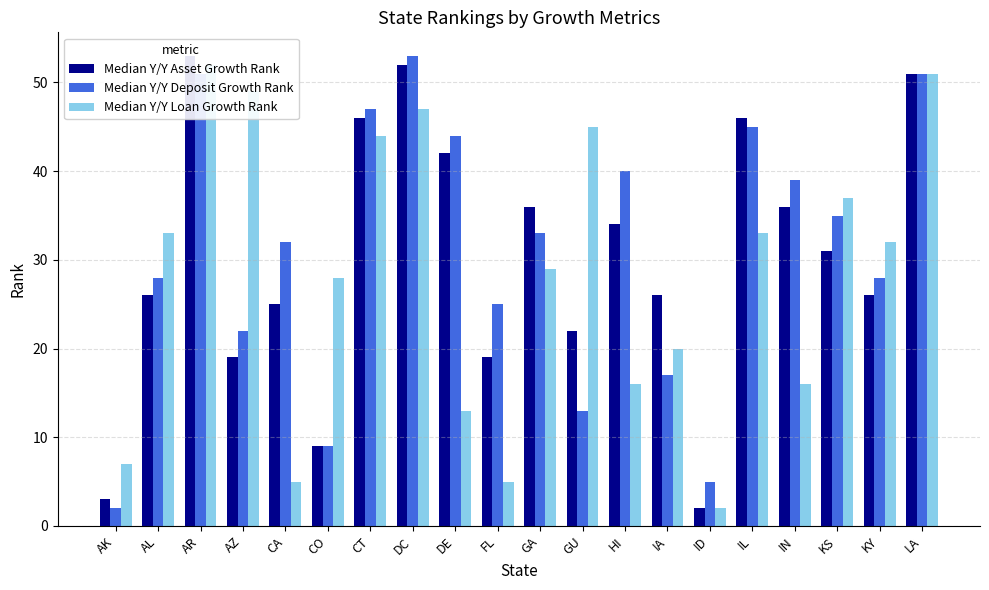

Are the bars grouped side by side (vs. stacked)?

Yes